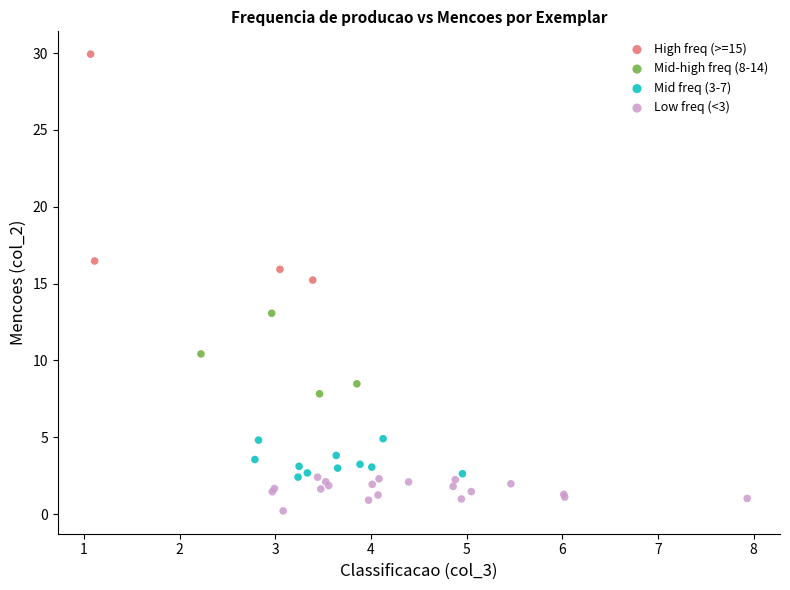

Which series reaches the maximum Y coordinate?

High freq (>=15)